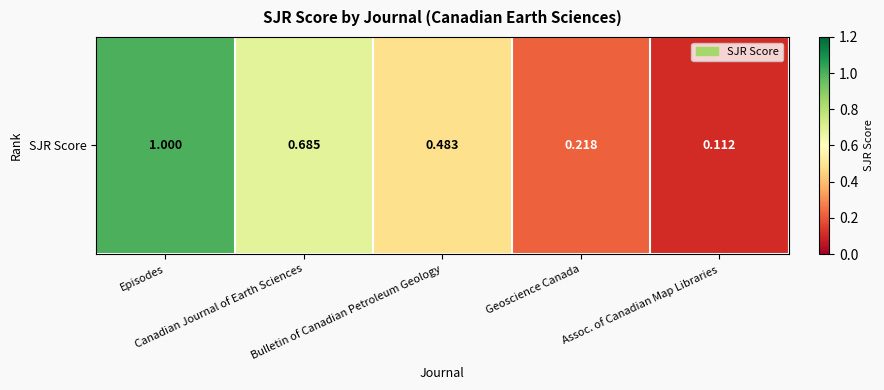

Is it true that the value at Geoscience Canada is 0.1?

False